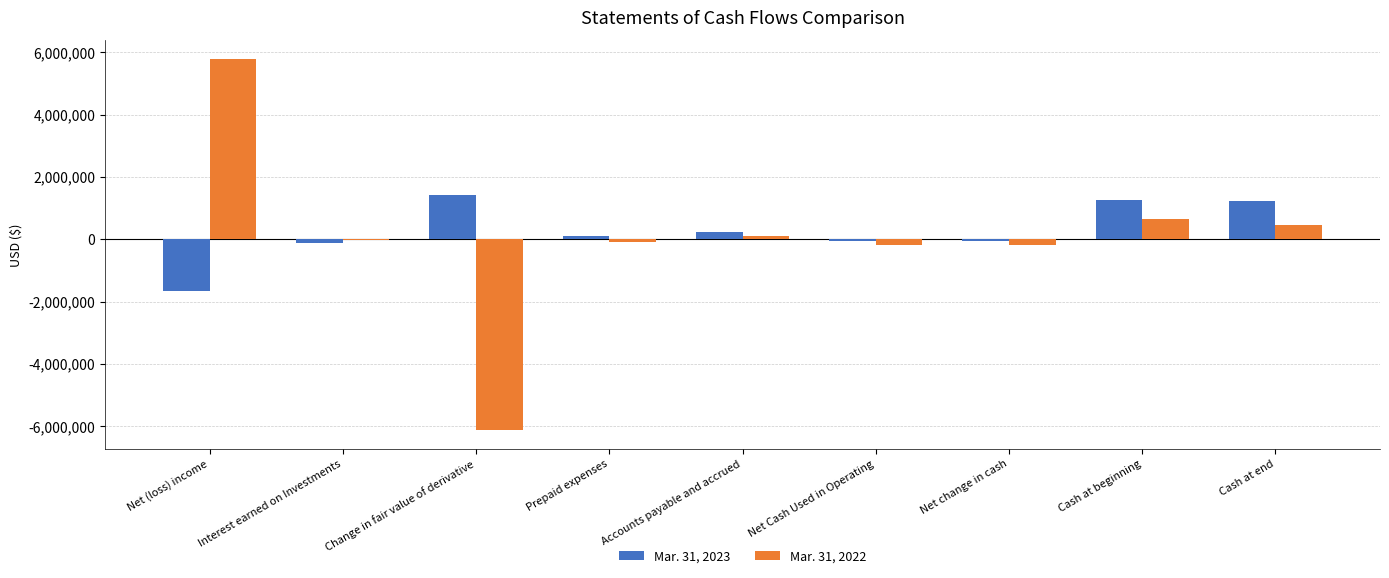

Are the bars grouped side by side (vs. stacked)?

Yes